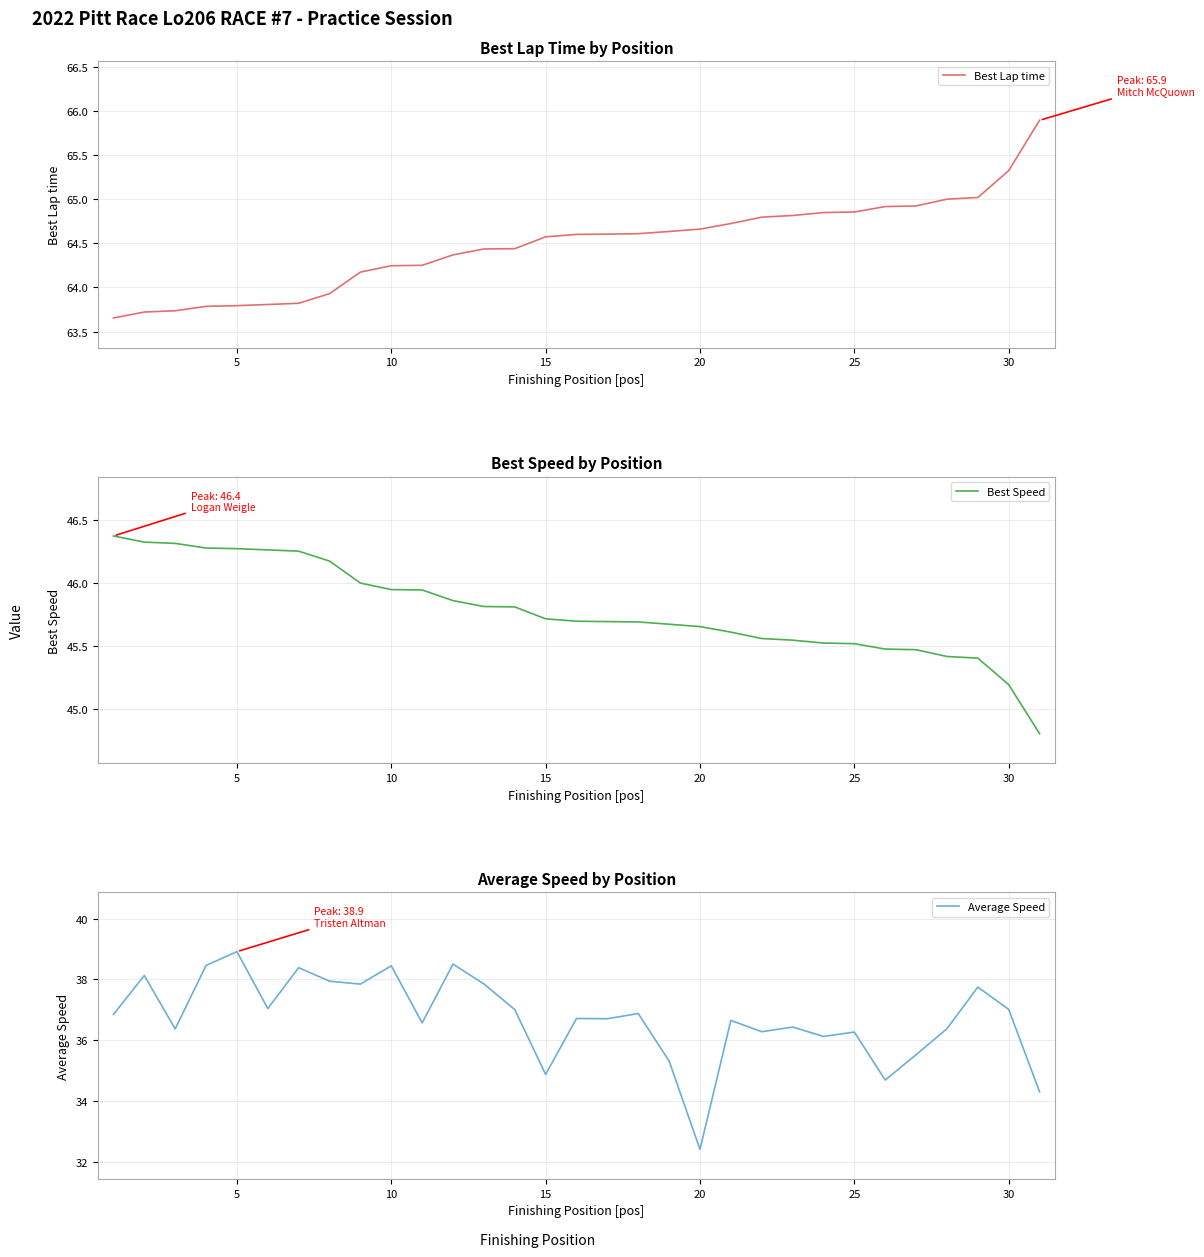

True or false: Best Lap time has more than 1 points higher than both neighbors.

False